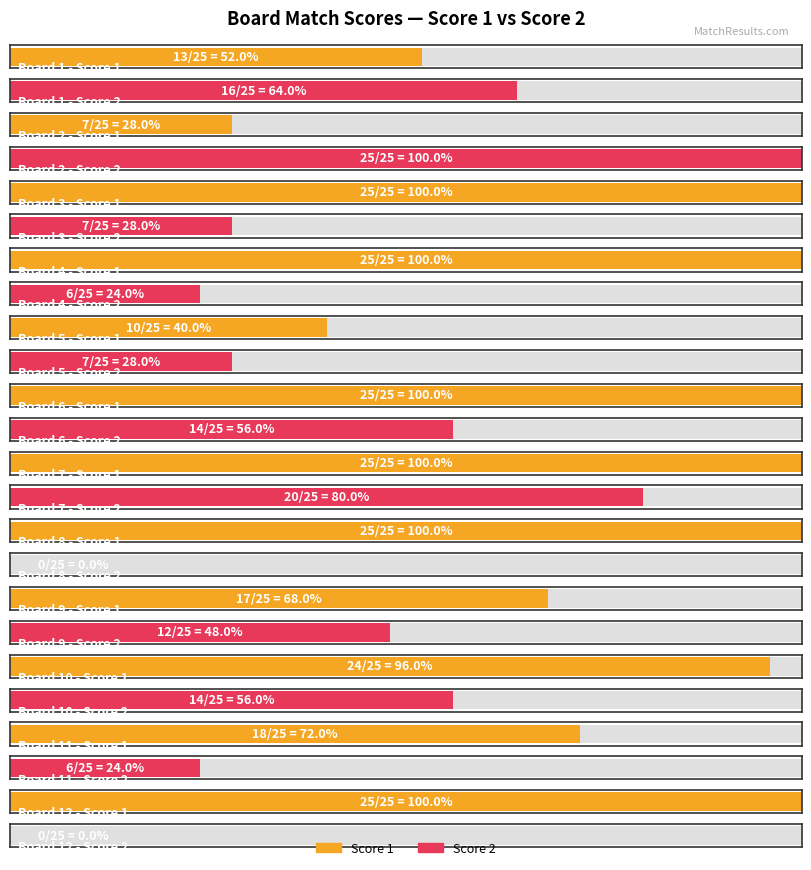

Rank the series at 7 from lowest to highest value.

Score 2, Score 1